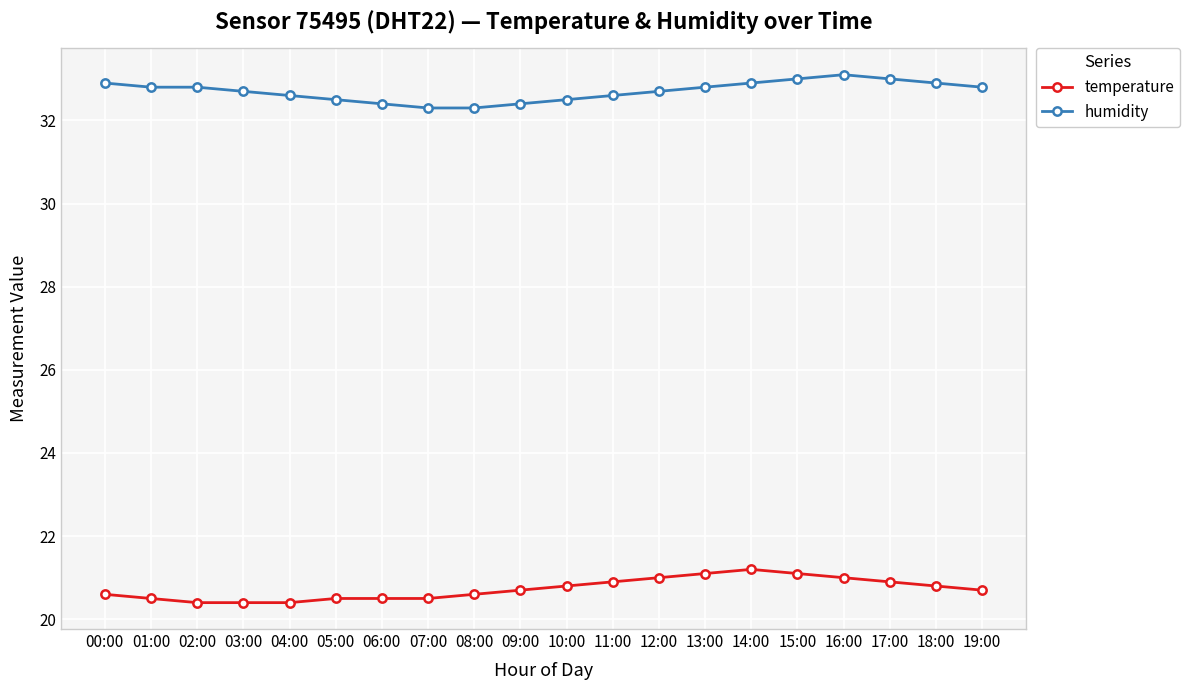

True or false: humidity and temperature intersect in this chart.

False